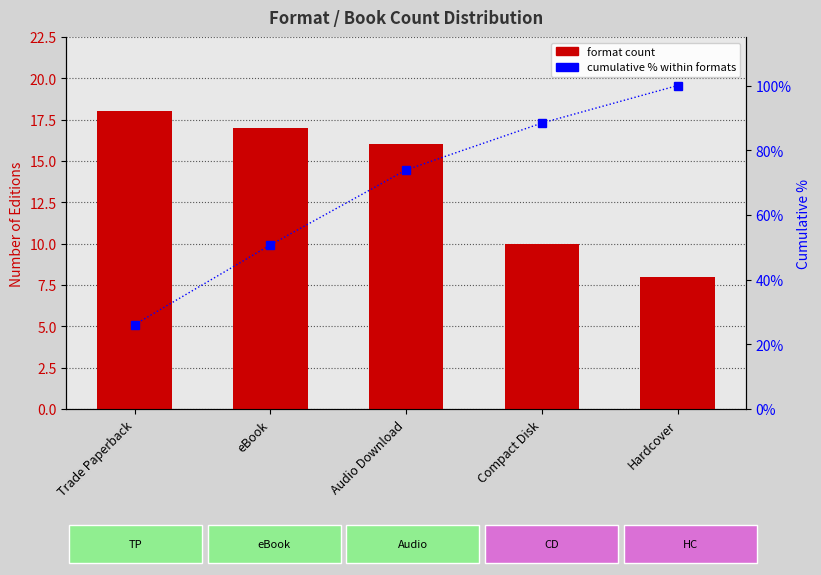

Which series has the widest spread of values?

cumulative %